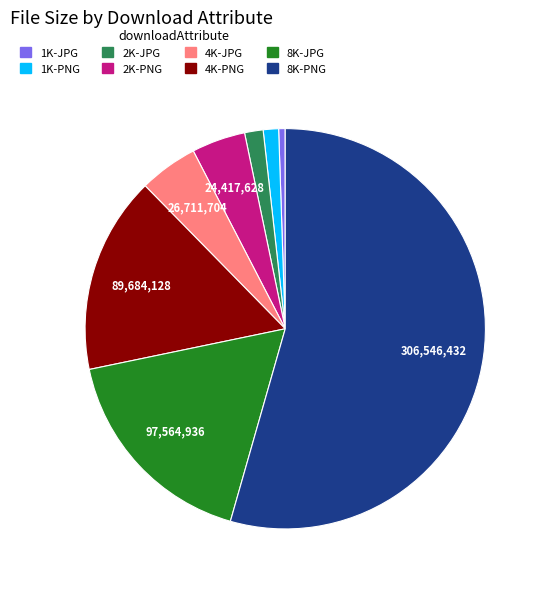

Is the sum of 2K-JPG and 4K-PNG greater than half?

No